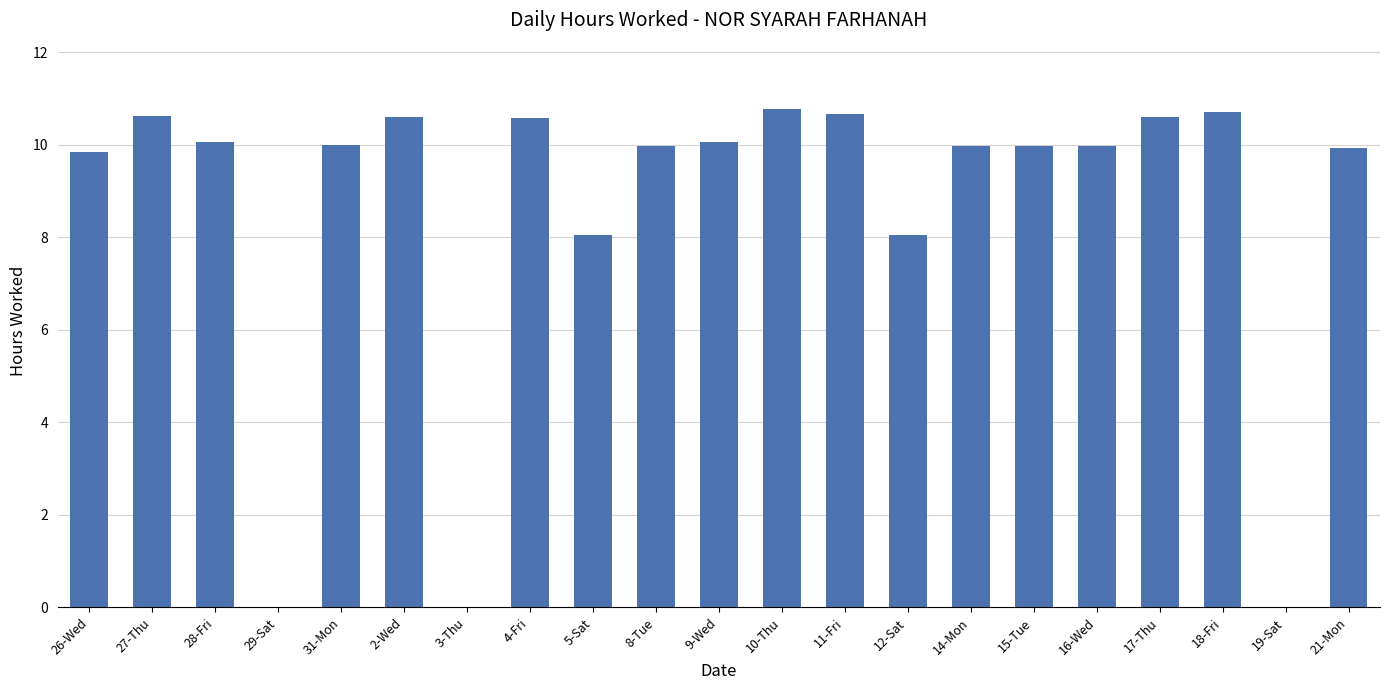

Where does the data first go above 9?

26-Wed